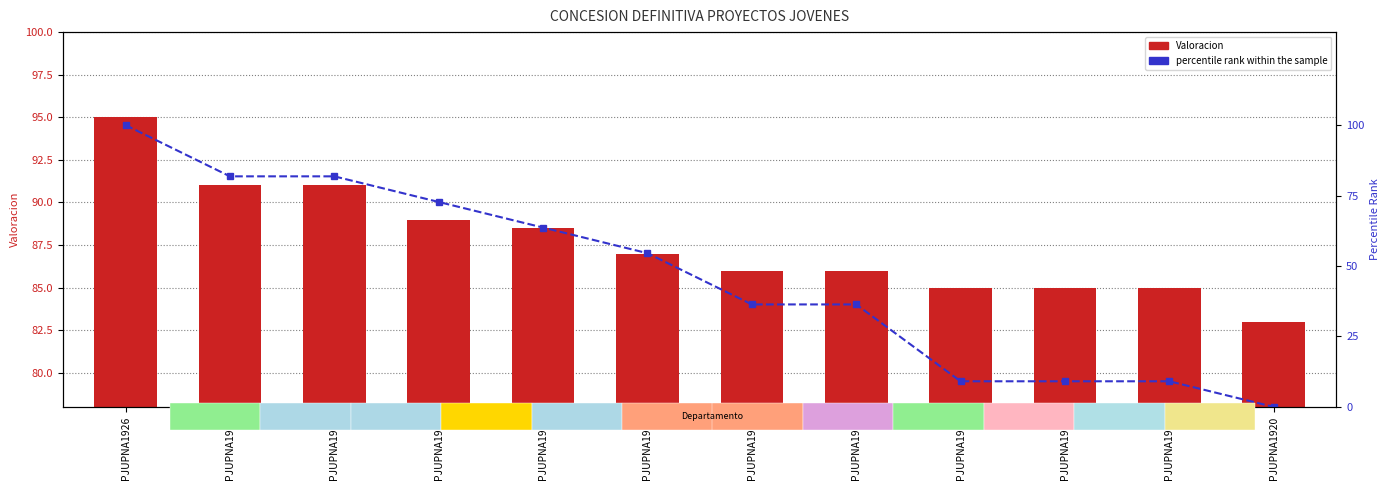

Is it true that Valoracion equals 146.4 at PJUPNA1928?

False